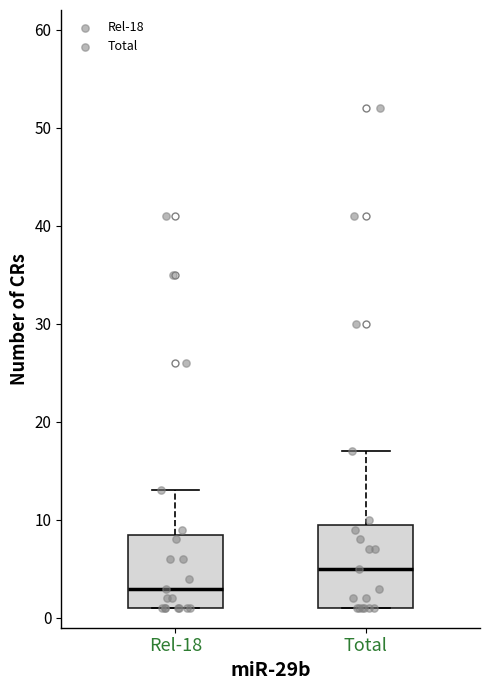

Reading left to right, read every box against the y-axis: the position of its median line, the range the box covers, and the ends of its whiskers. The values are not printed on the chart, so give them approximately, as read against the axis.

Rel-18: median 3, box 1 to 9, whiskers 1 to 13
Total: median 5, box 1 to 10, whiskers 1 to 17